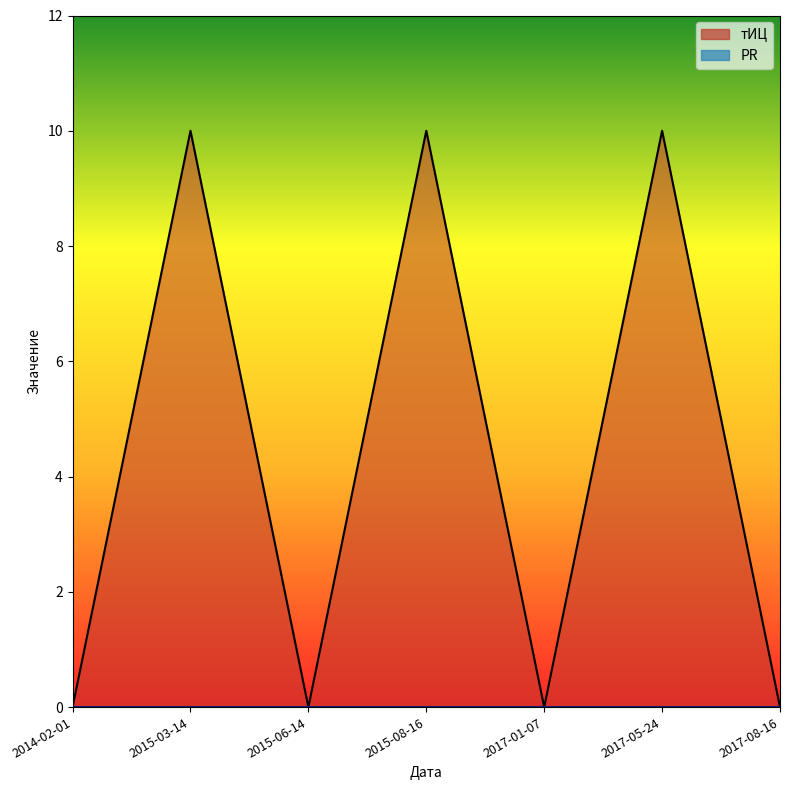

Which label corresponds to the smallest value in the chart?

2014-02-01